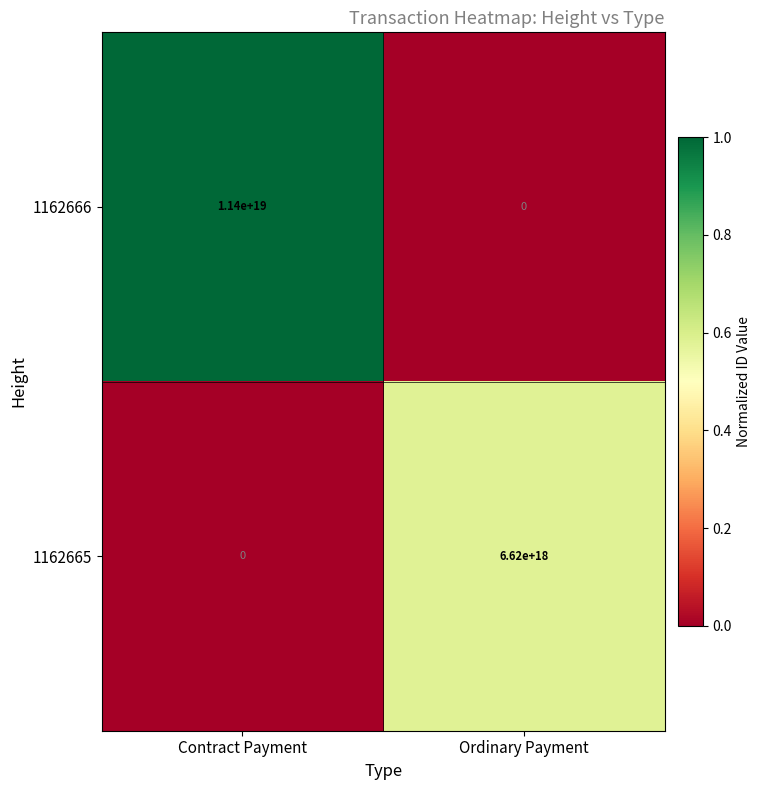

At which label is 1162665 closest to 3310000000000000000?

Contract Payment